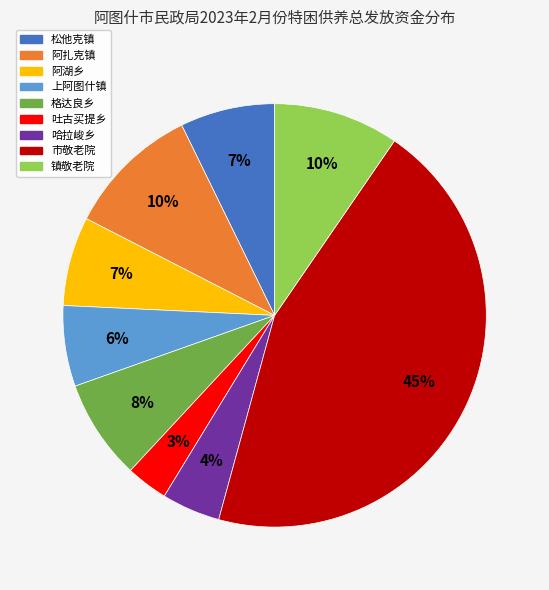

How many slices are in this pie chart?

9